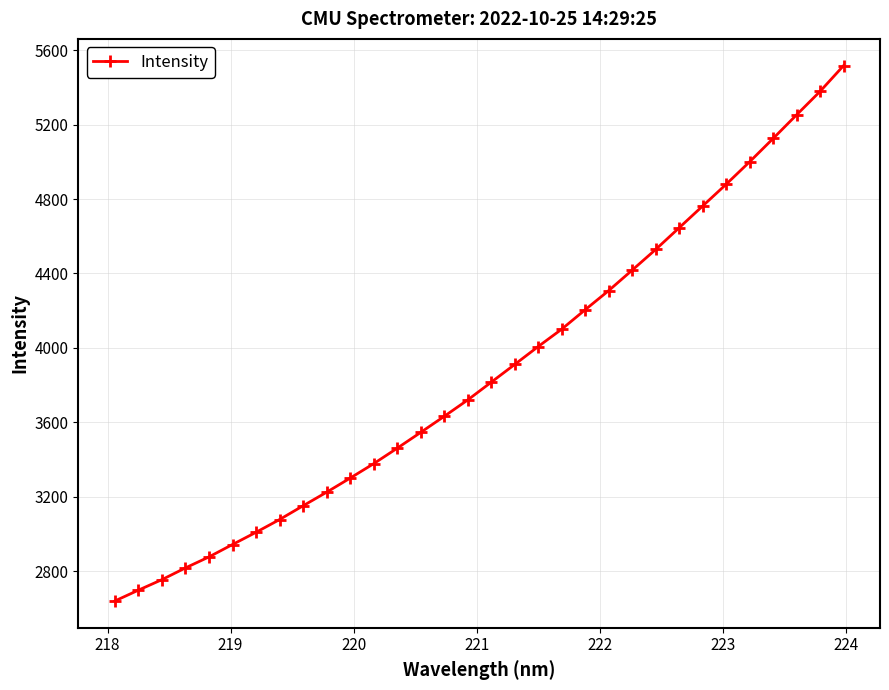

What is the value of the 2nd point from the left?

2697.5